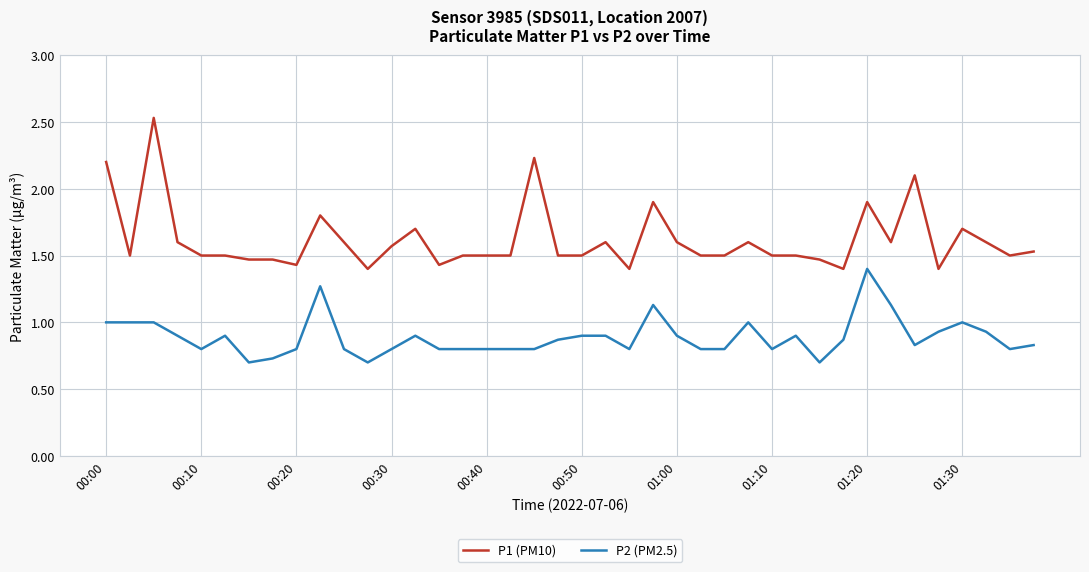

Which series has the largest total across all categories?

P1 (PM10)